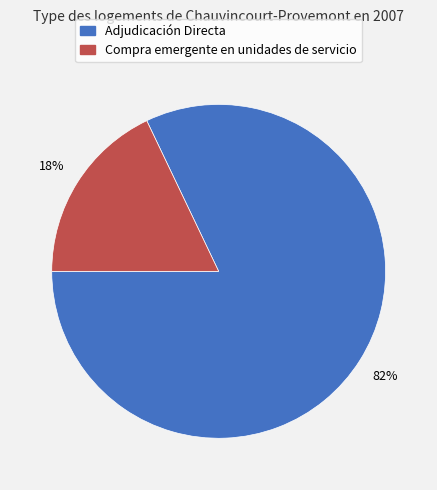

Is it true that Adjudicación Directa is 82% of the pie?

True